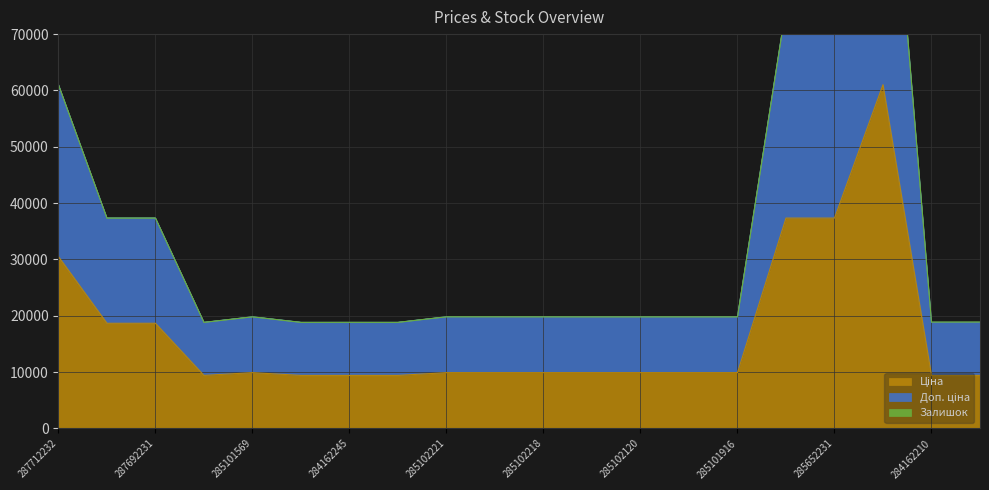

Read the Доп. ціна value at 284162209.

18833.7